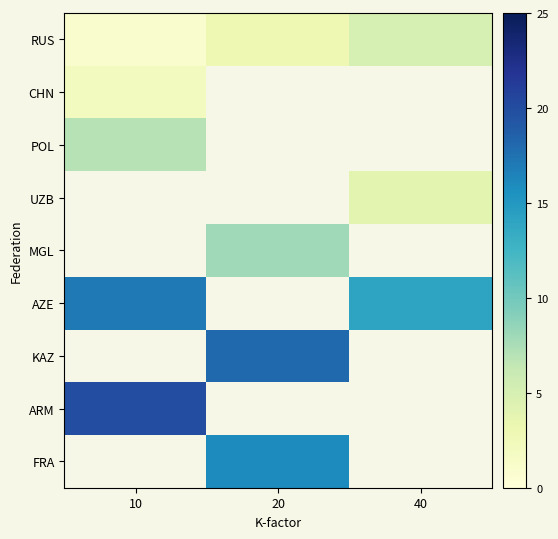

The RUS series shows 0.5 at 10. True or false?

False